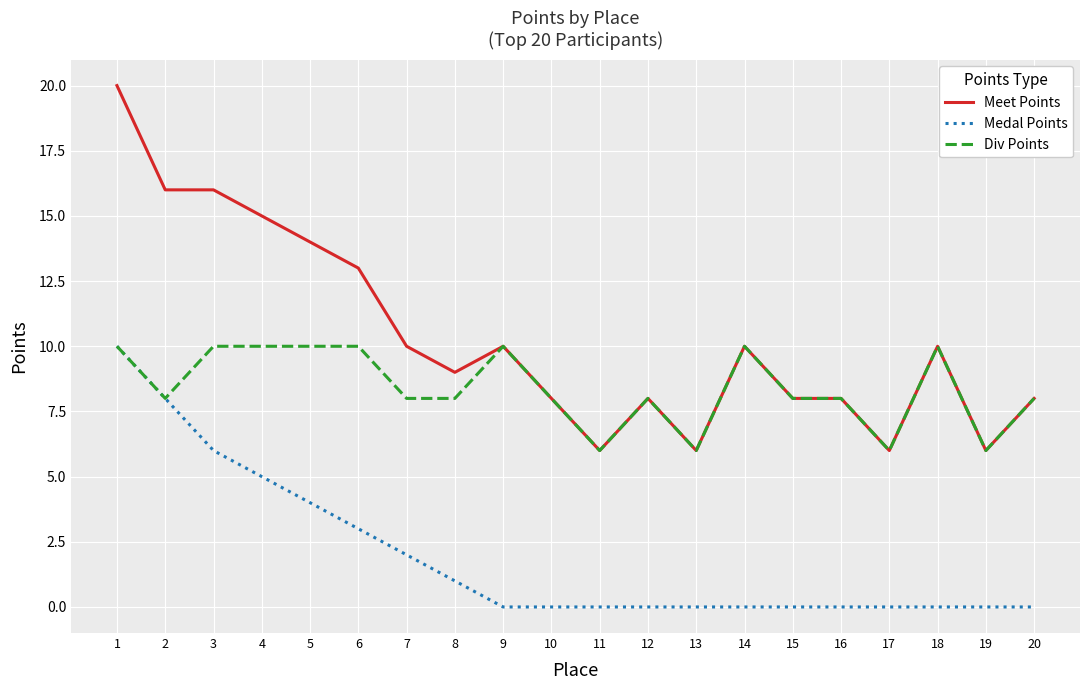

Is the value of Meet Points at 3 greater than the value of Div Points at 12?

Yes